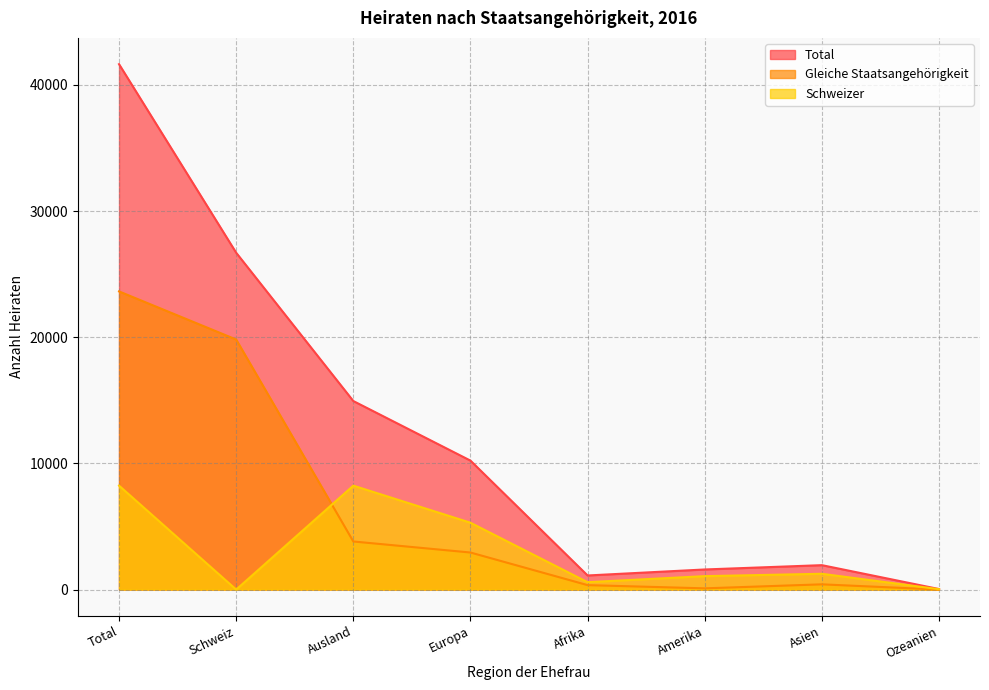

Reading left to right, transcribe all the data shown in this chart.

Total: 41646	26700	14946	10223	1118	1594	1936	43
Gleiche Staatsangehörigkeit: 23634	19821	3813	2938	353	98	416	1
Schweizer: 8239	0	8239	5300	586	1065	1253	30